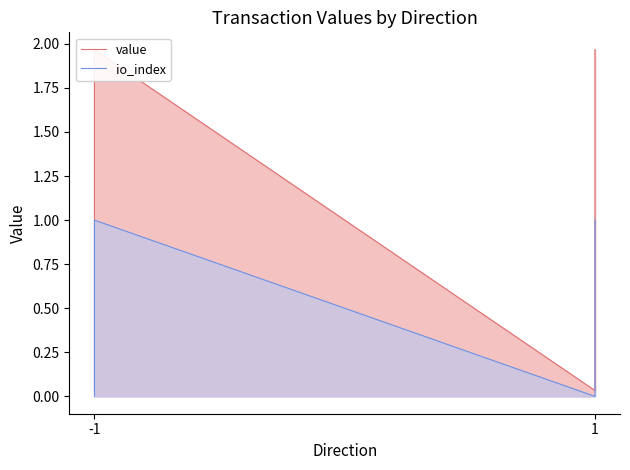

How many data points in io_index are less than 1?

2